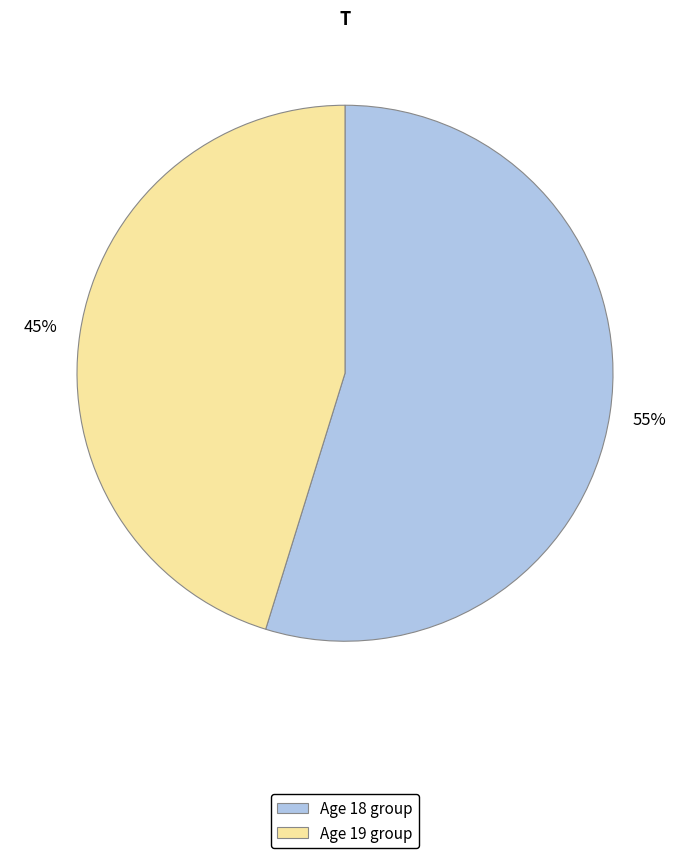

How many slices are in this pie chart?

2